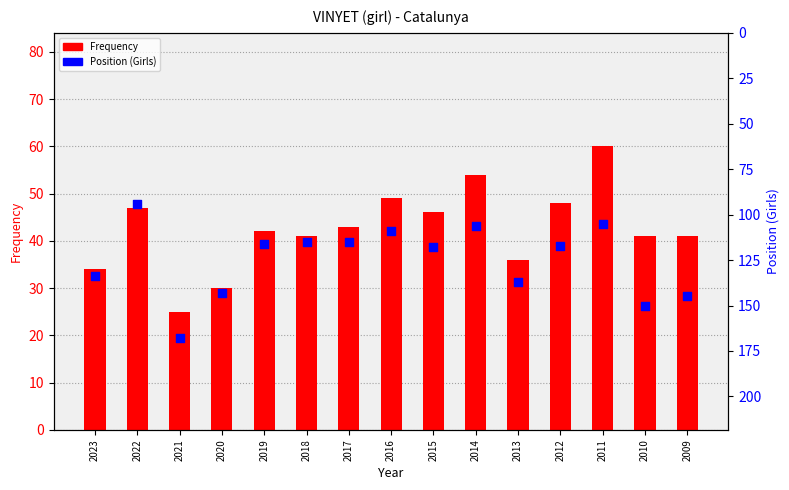

What is the total value across all series at 2013?

173